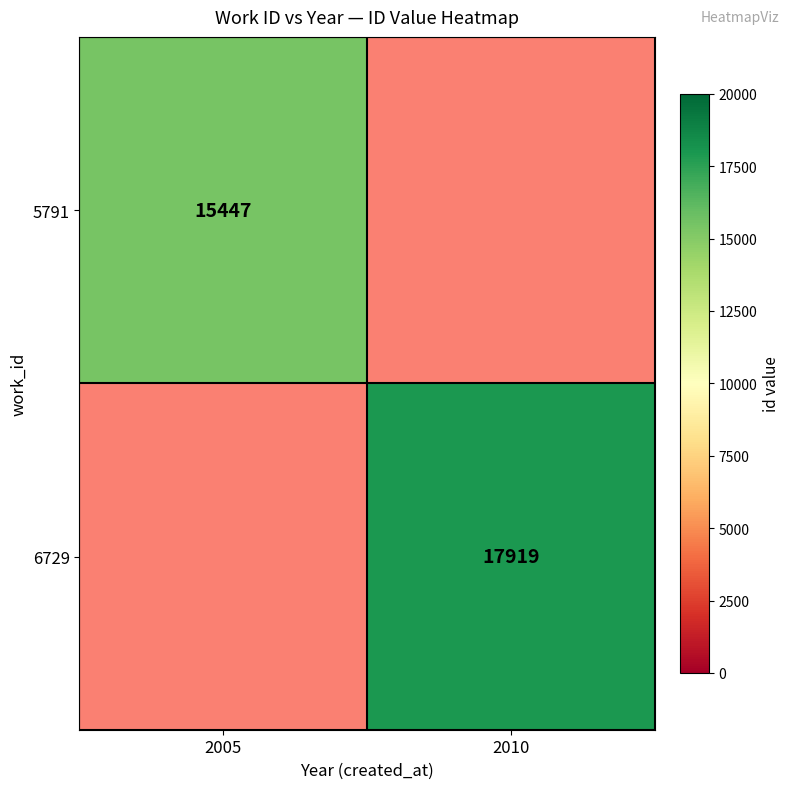

The value of 5791 at 2005 is 20232.7. True or false?

False